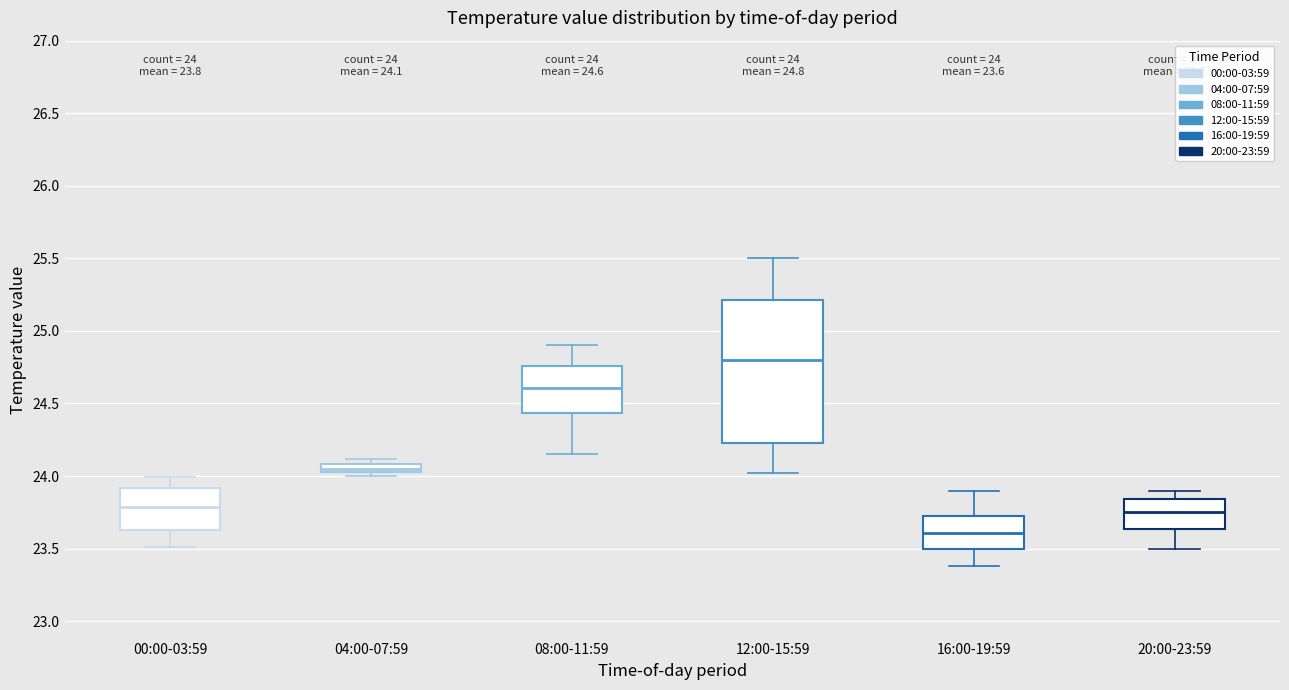

Comparing the boxes themselves (not the whiskers), which one is the tallest?

12:00-15:59